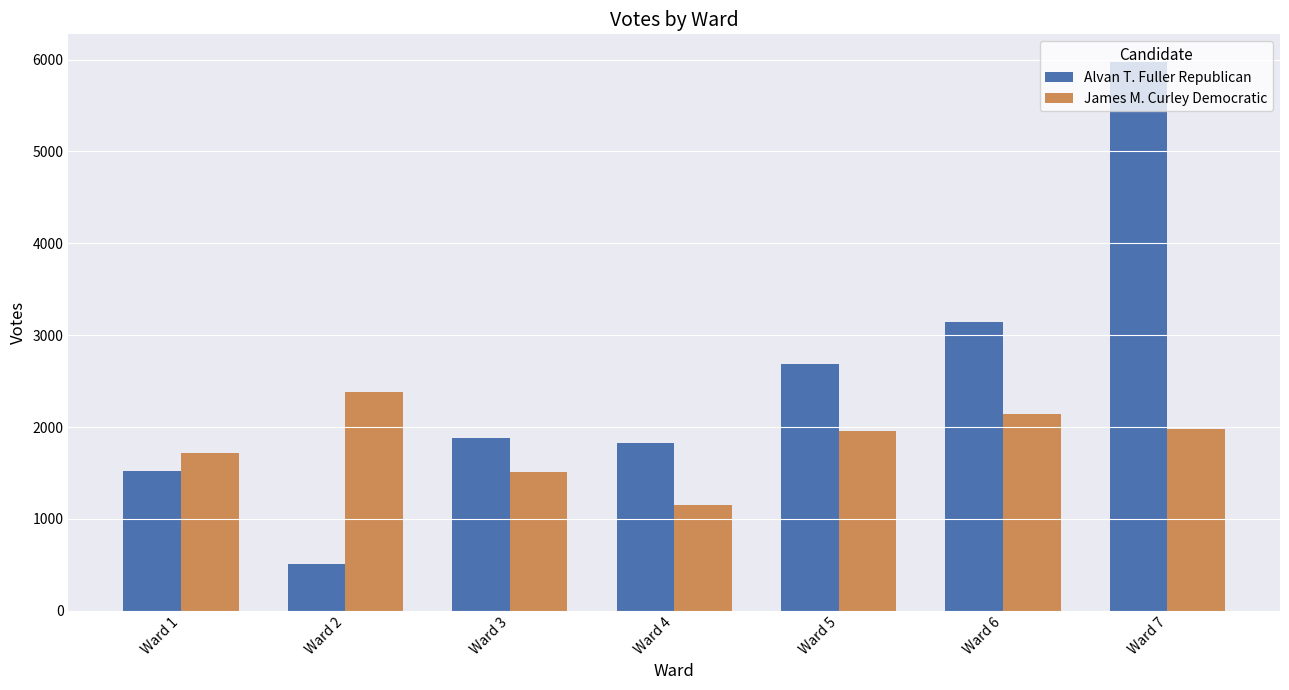

What is the difference between the Alvan T. Fuller Republican values at Ward 5 and Ward 1?

1171